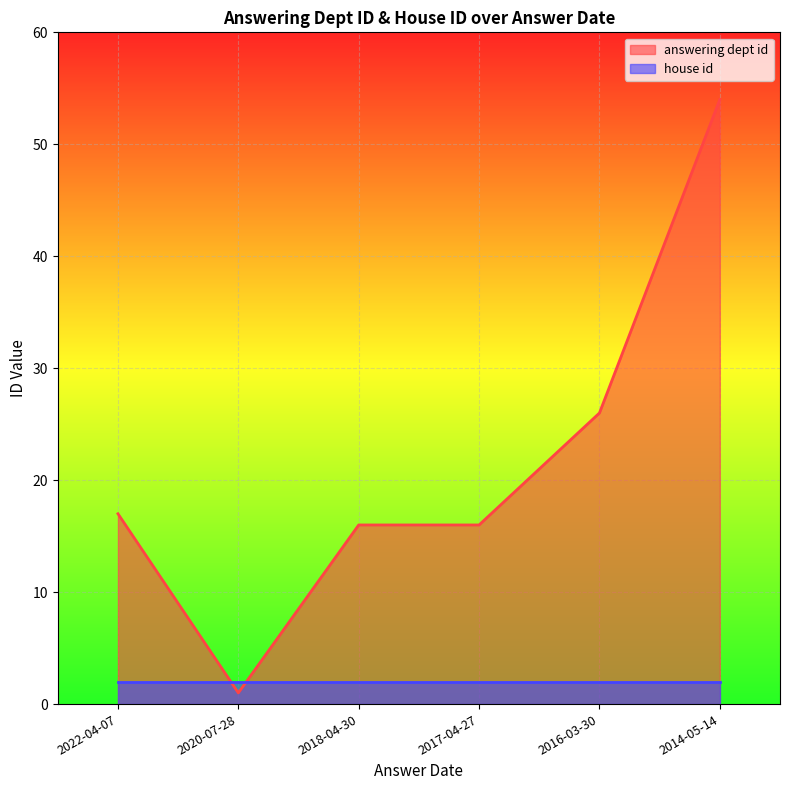

True or false: the data shows 16 at 2016-03-30.

False